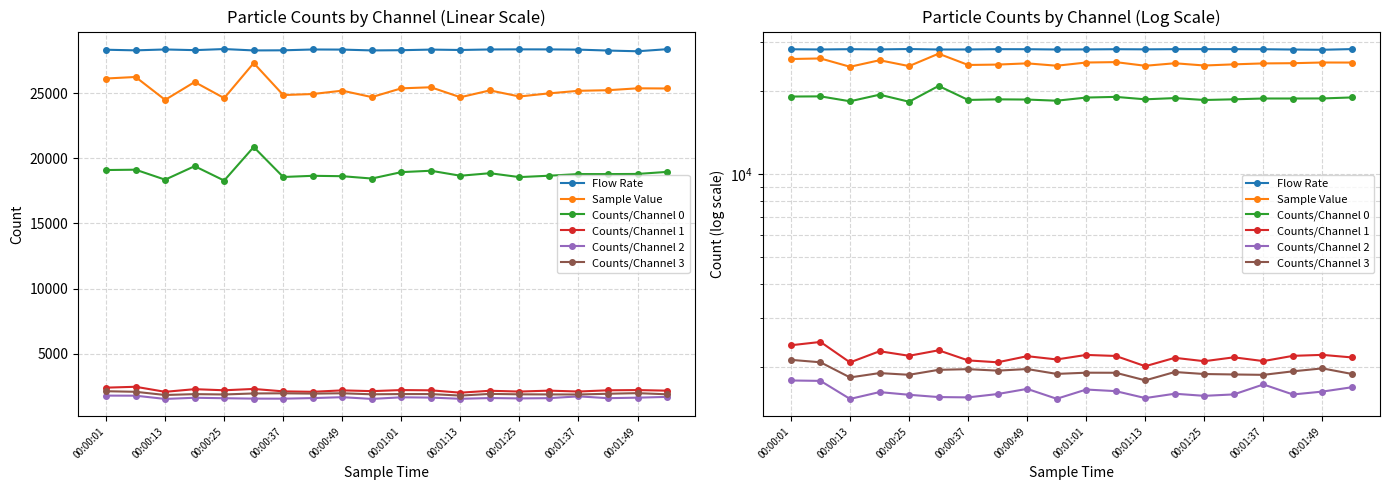

Which series has the largest range (max minus min)?

Sample Value